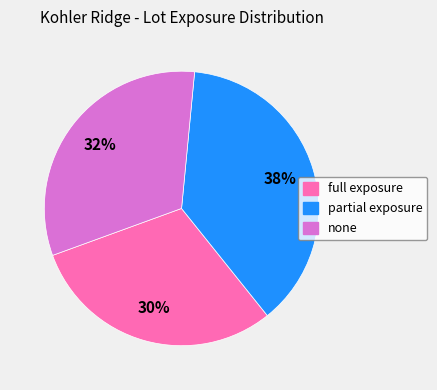

Count the number of slices in the pie.

3